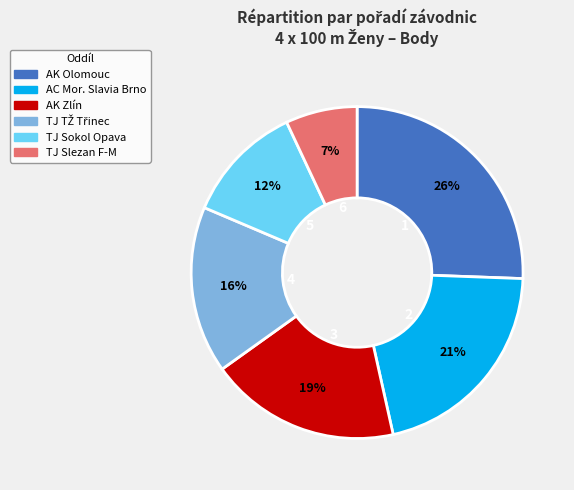

To the nearest percent, what is the difference between the largest and smallest slice percentages?

19%